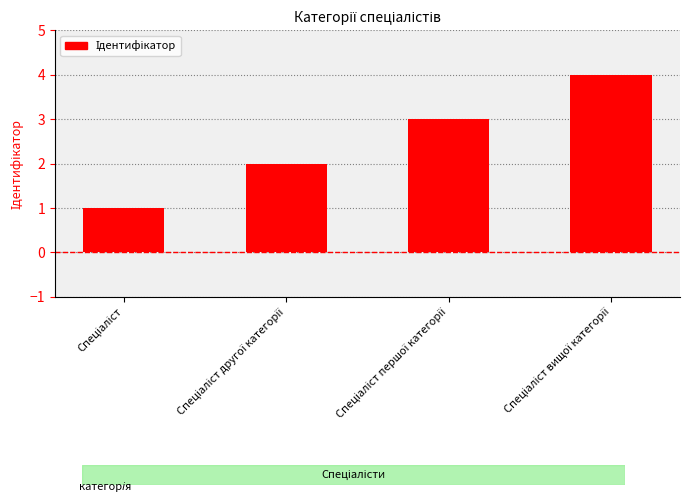

Does the chart contain stacked bars?

No